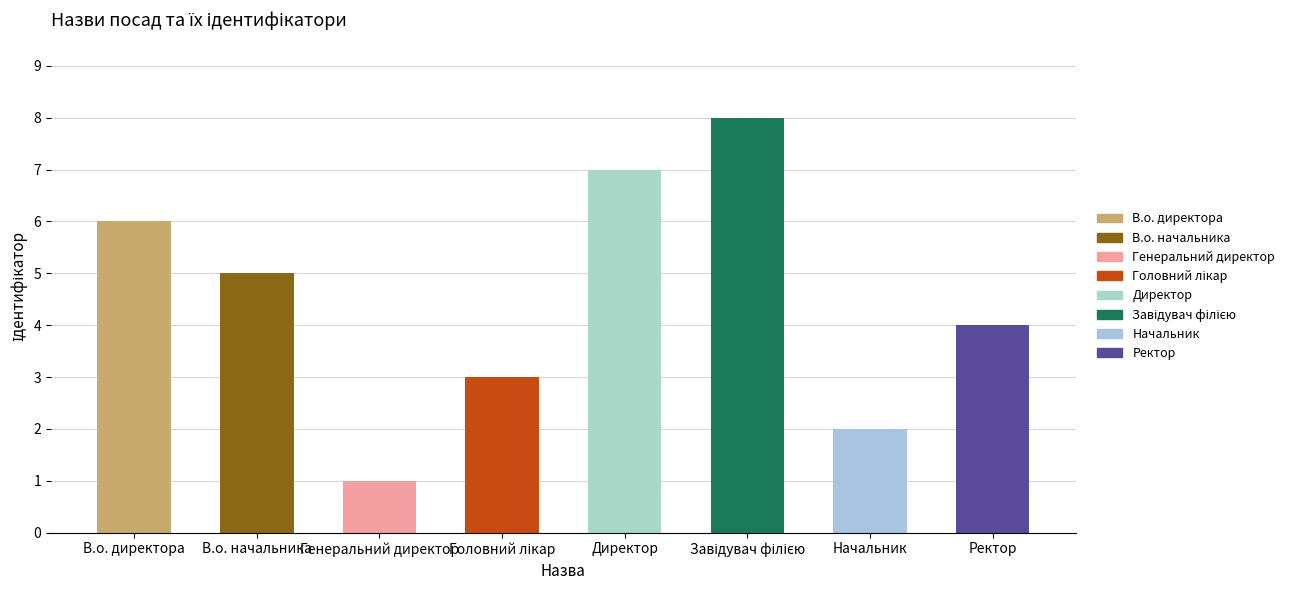

Does the chart contain stacked bars?

No